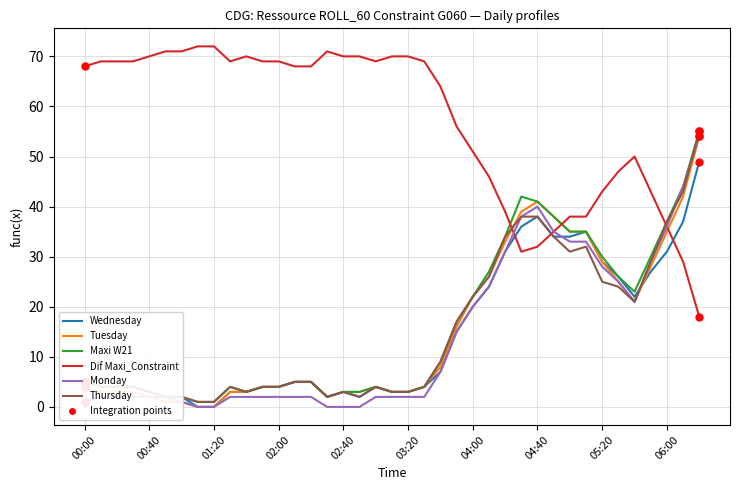

How many series are shown in this chart?

6